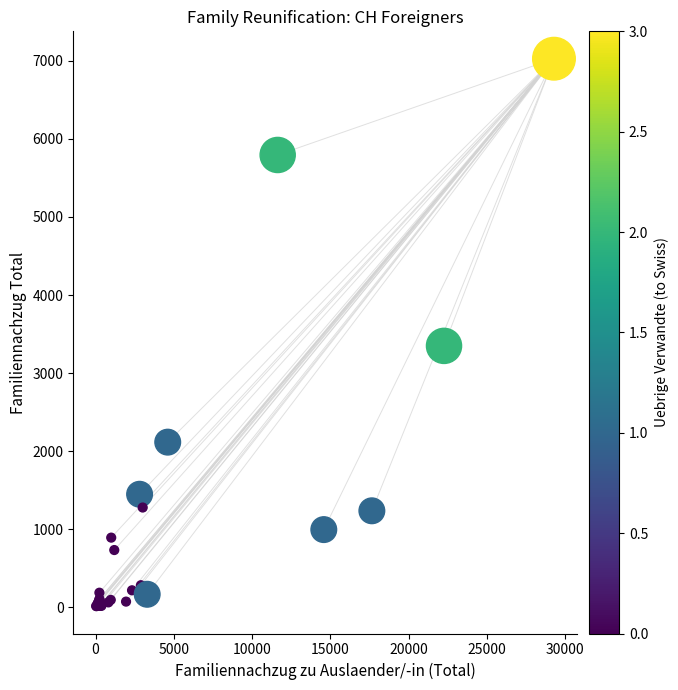

What Y value in the scatter plot is closest to 3520?

3348